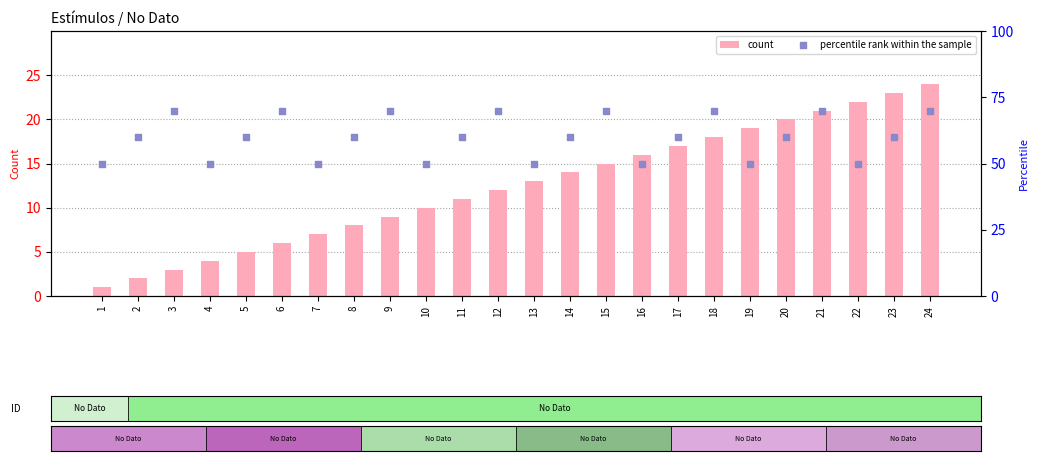

Which series has the widest spread of Y values?

count